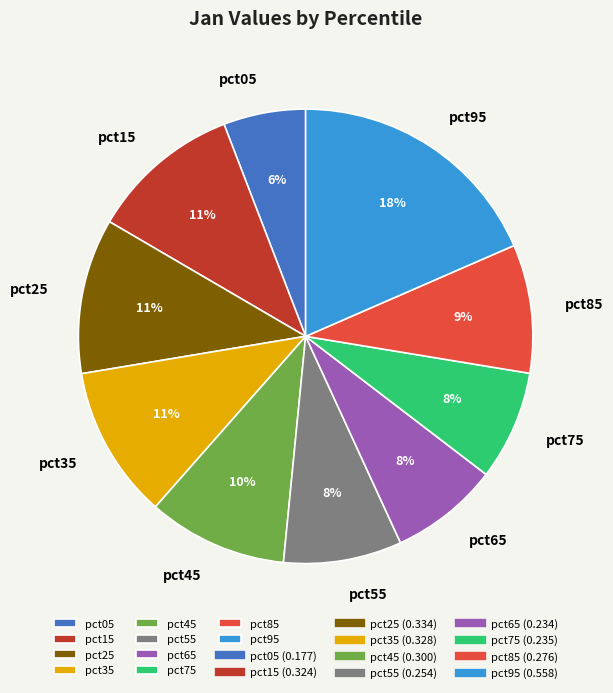

What percentage is the pct05 slice, to the nearest percent?

6%